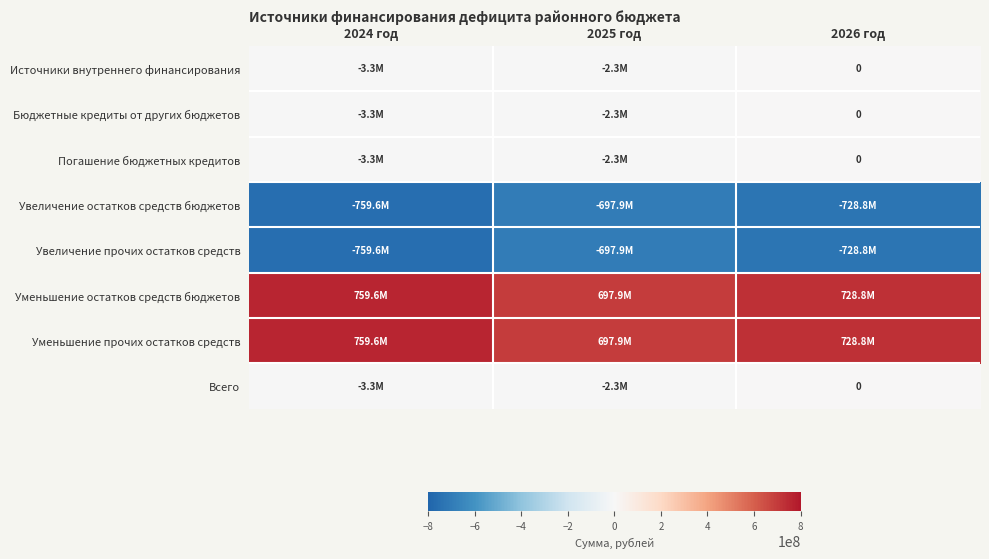

Where is Уменьшение остатков средств бюджетов nearest to the value 728747196?

2026 год